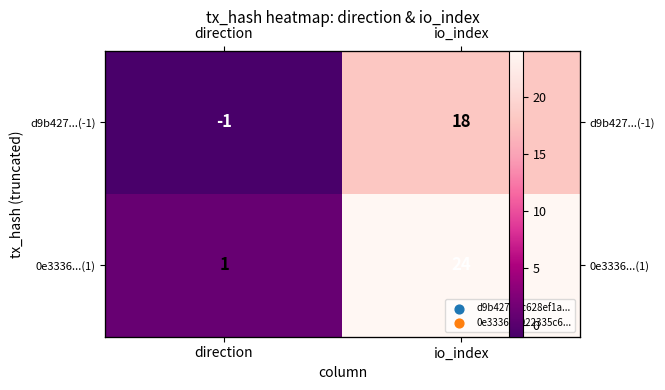

Where is d9b427...(-1) nearest to the value 8?

direction